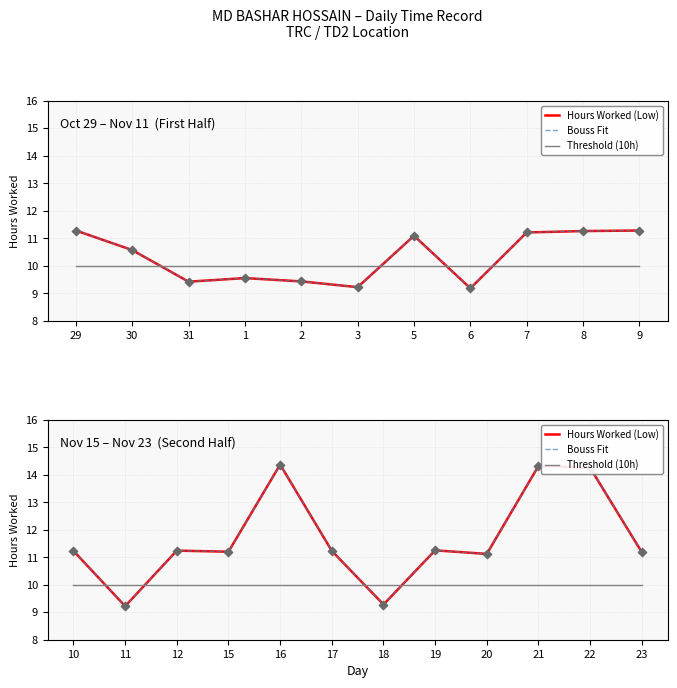

Which series contains the highest Y value?

Hours Worked (Low)